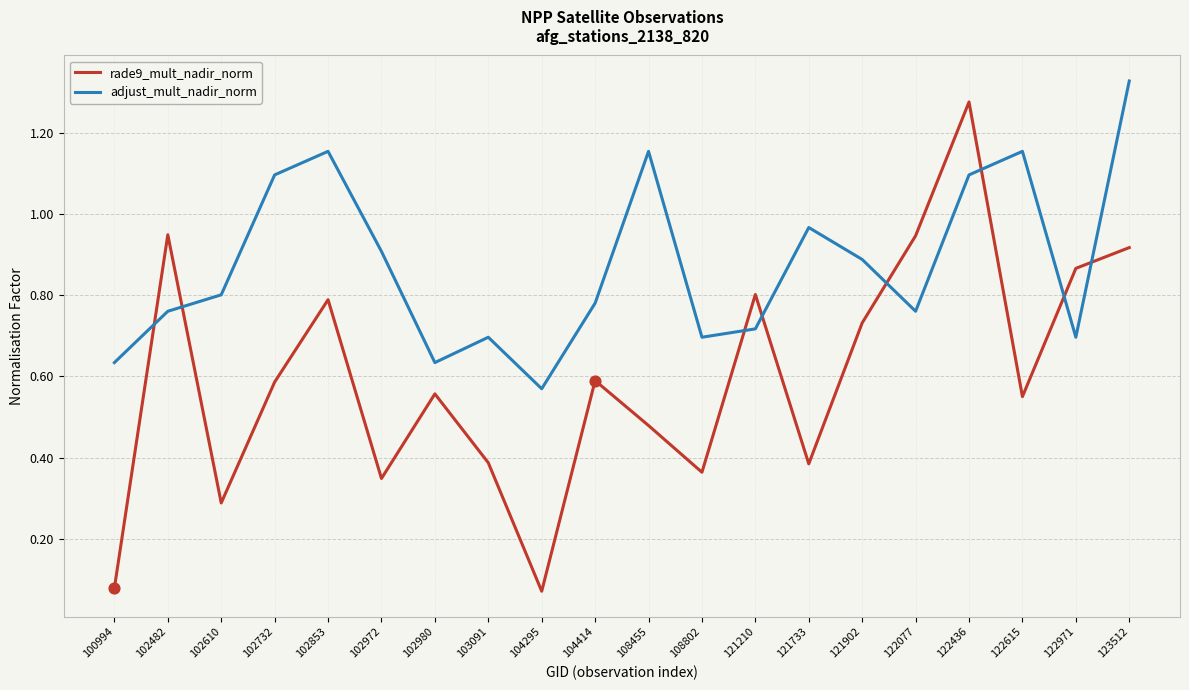

What are all the series names shown in the legend?

rade9_mult_nadir_norm, adjust_mult_nadir_norm